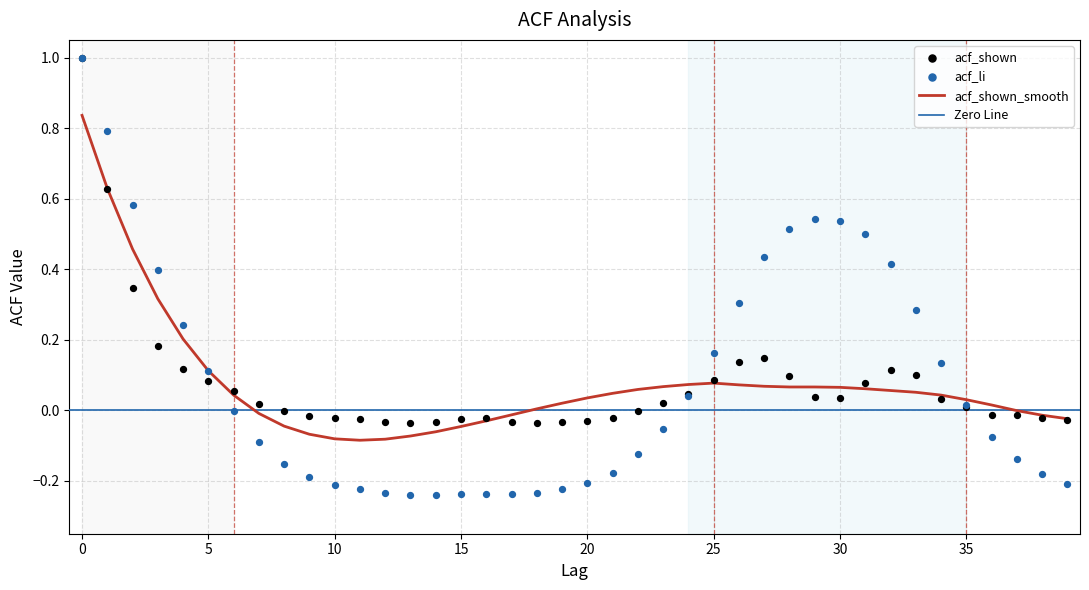

Which series has the largest Y range (max minus min)?

acf_li